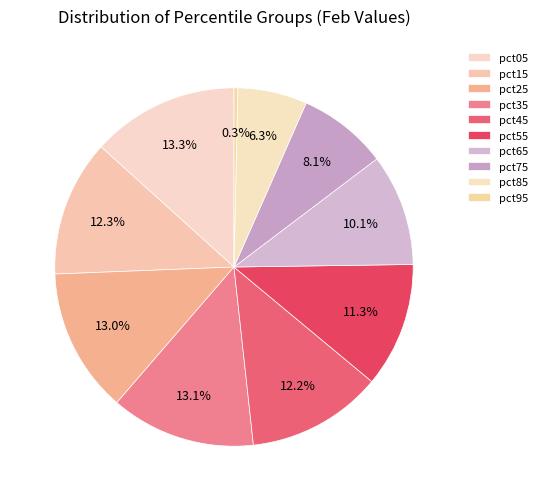

To the nearest percent, what portion does pct25 represent?

13%